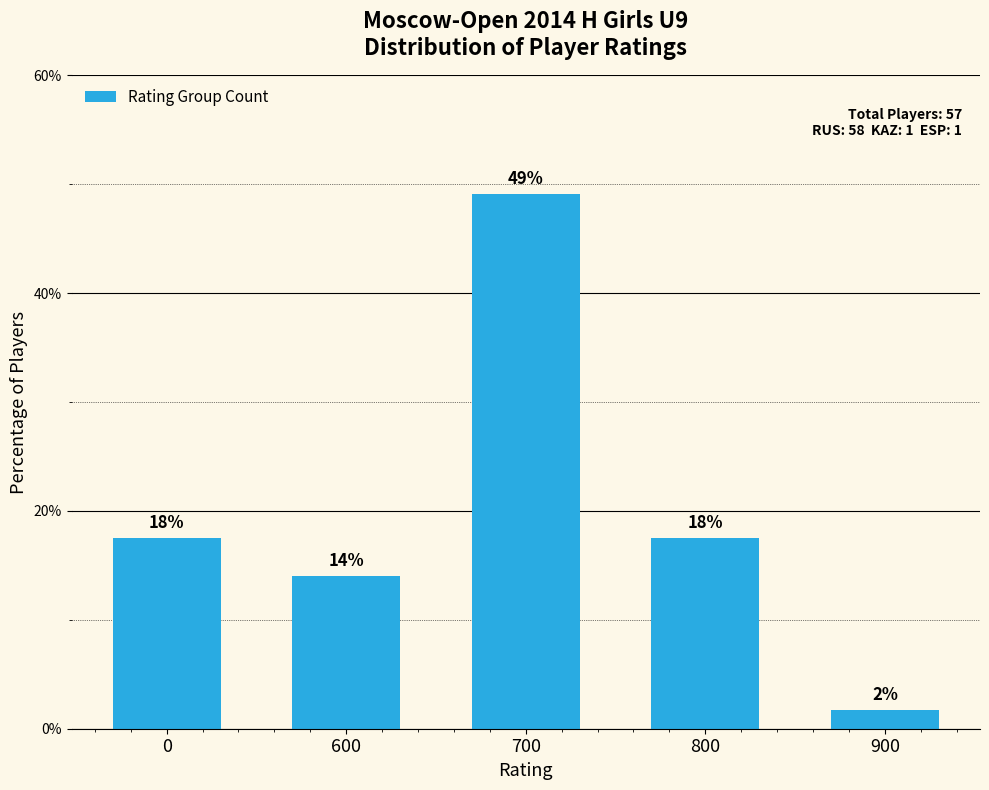

What is the value of the 2nd bar from the left?

14.0